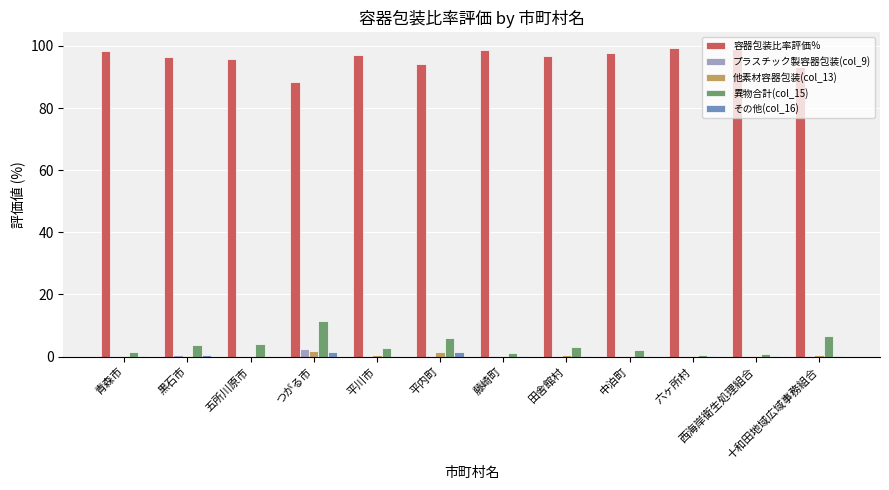

What is the sum of all プラスチック製容器包装(col_9) values?

4.6